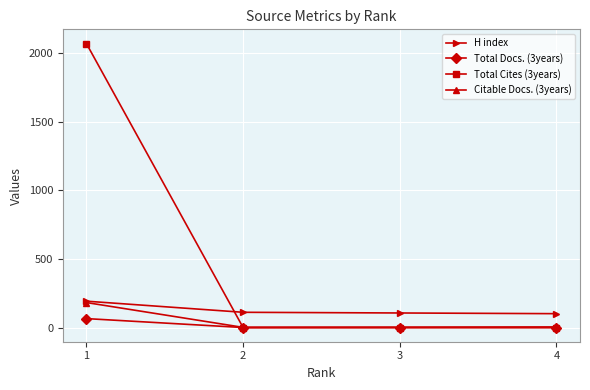

What is the maximum value for H index?

192